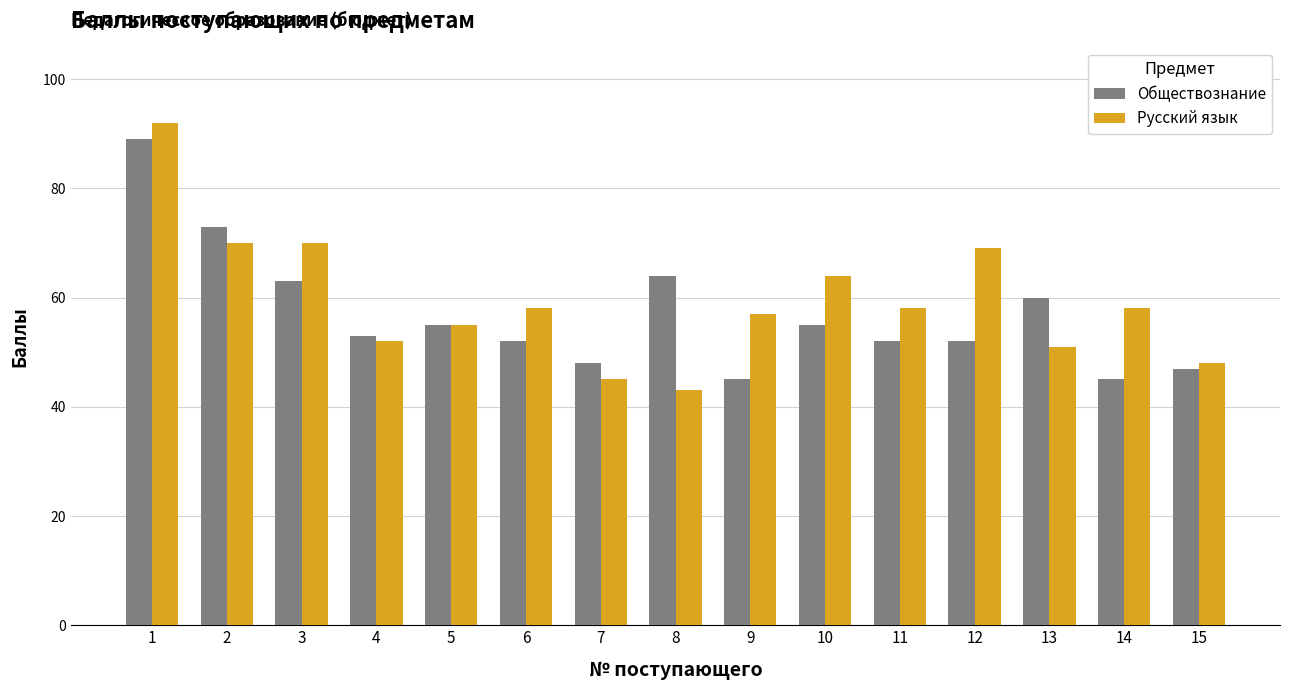

Reading left to right, what are all the values shown in this chart?

Обществознание: 89	73	63	53	55	52	48	64	45	55	52	52	60	45	47
Русский язык: 92	70	70	52	55	58	45	43	57	64	58	69	51	58	48